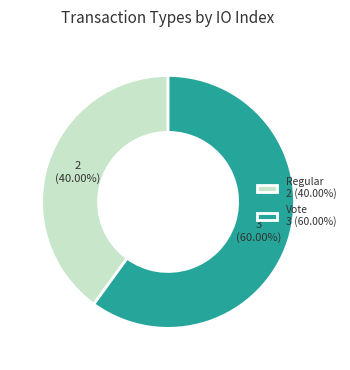

Which has a higher value, Regular or Vote?

Vote